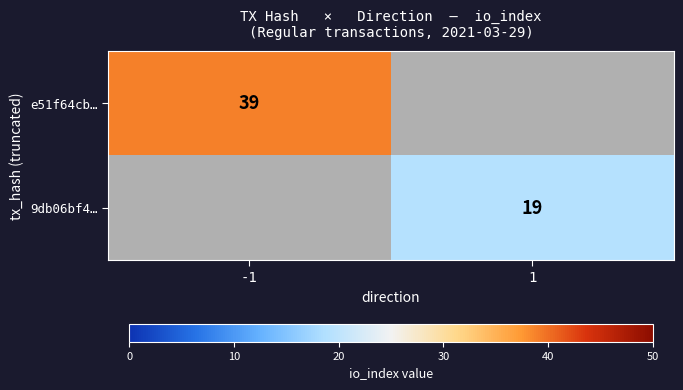

True or false: e51f64cb… has a value of 8 at -1.

False